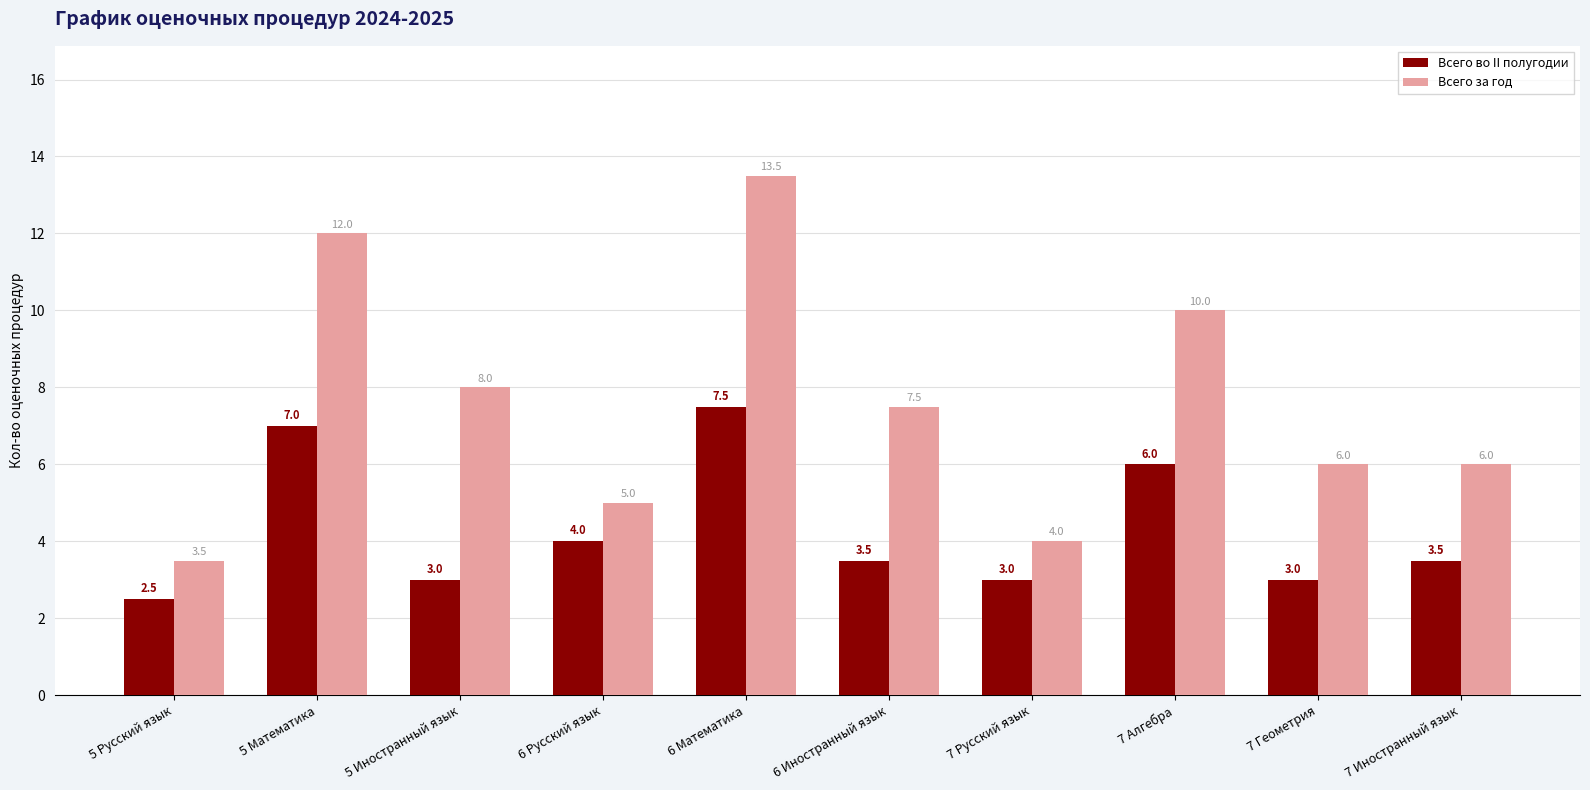

Count the Всего во II полугодии values in the range 3 to 6.

7